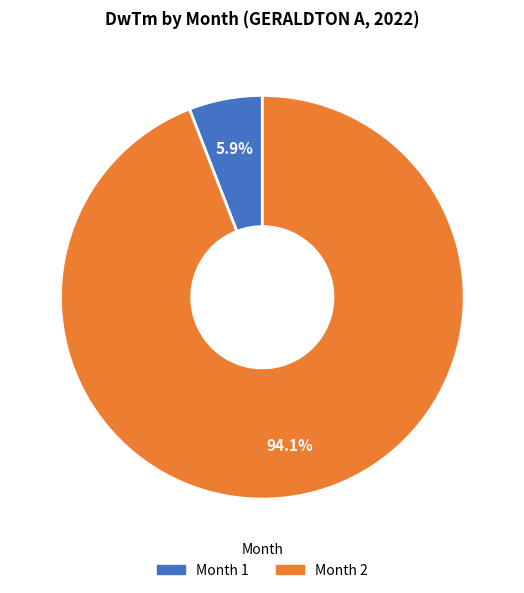

How many segments does this pie chart have?

2